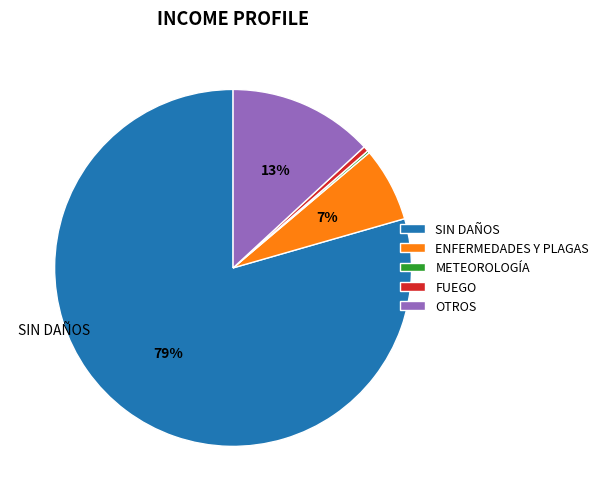

To the nearest percent, what is the average slice percentage?

20%